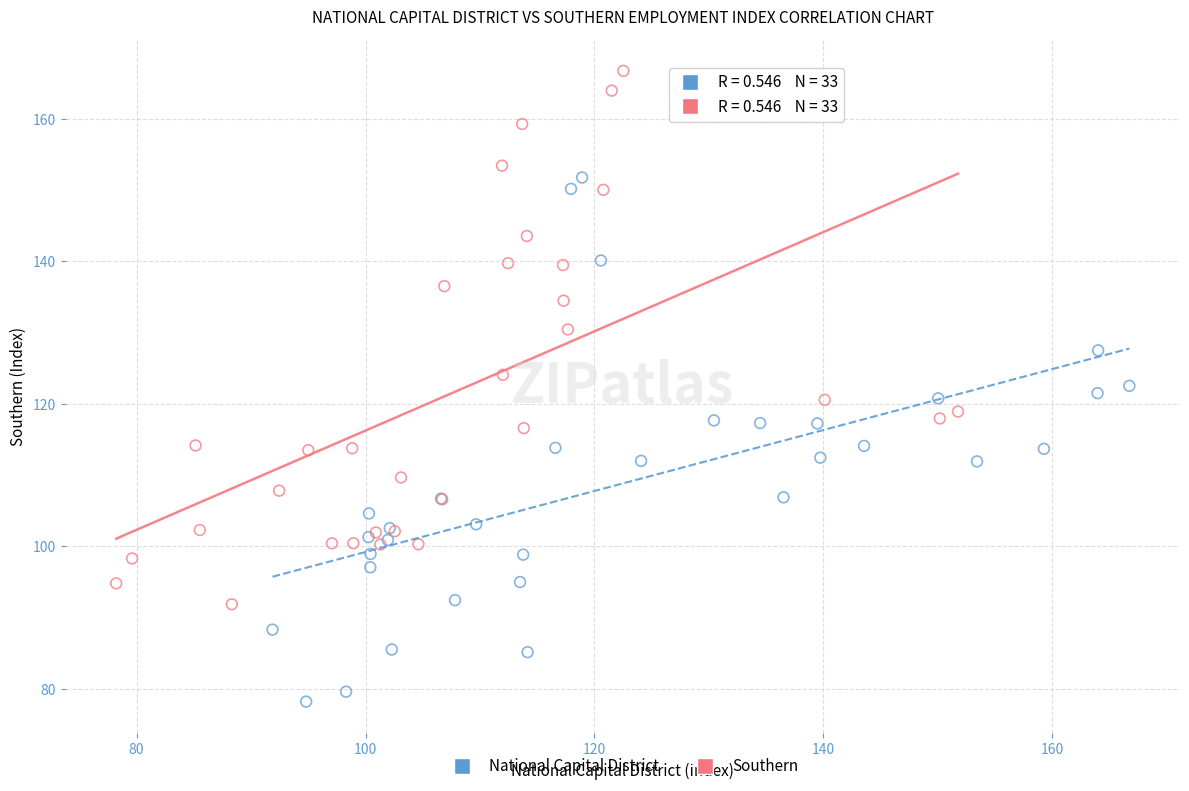

Which series reaches the minimum Y coordinate?

National Capital District